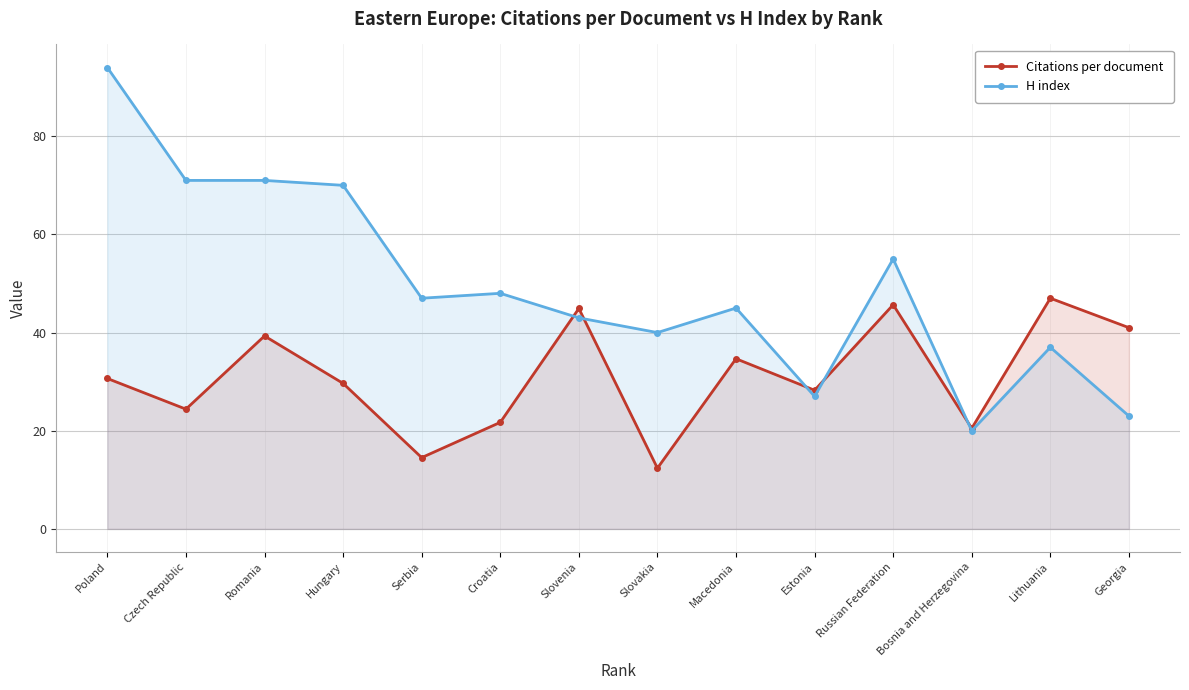

Reading left to right, extract all data points from this chart.

Citations per document: Poland=30.6	Czech Republic=24.4	Romania=39.3	Hungary=29.6	Serbia=14.5	Croatia=21.7	Slovenia=44.9	Slovakia=12.4	Macedonia=34.7	Estonia=28.2	Russian Federation=45.7	Bosnia and Herzegovina=20.5	Lithuania=47.0	Georgia=41.0
H index: Poland=94.0	Czech Republic=71.0	Romania=71.0	Hungary=70.0	Serbia=47.0	Croatia=48.0	Slovenia=43.0	Slovakia=40.0	Macedonia=45.0	Estonia=27.0	Russian Federation=55.0	Bosnia and Herzegovina=20.0	Lithuania=37.0	Georgia=23.0